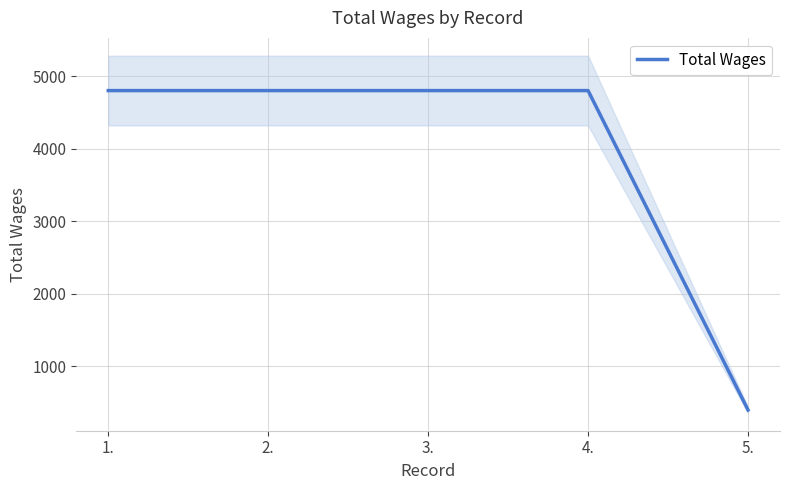

List the labels in order of value, largest first.

1., 2., 3., 4., 5.